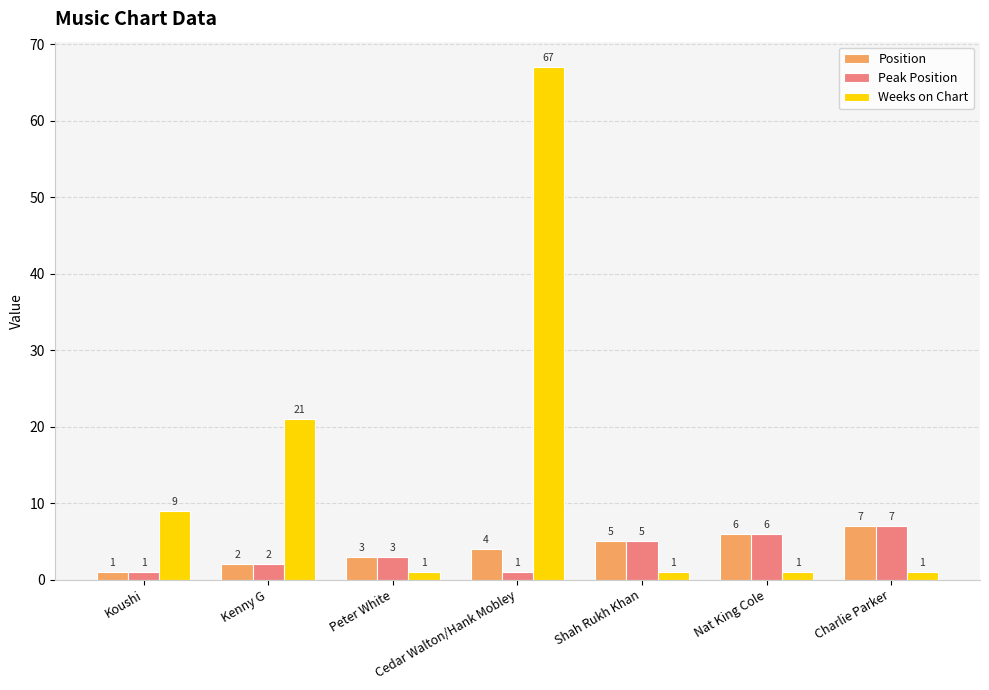

At how many categories does at least one series exceed 51?

1